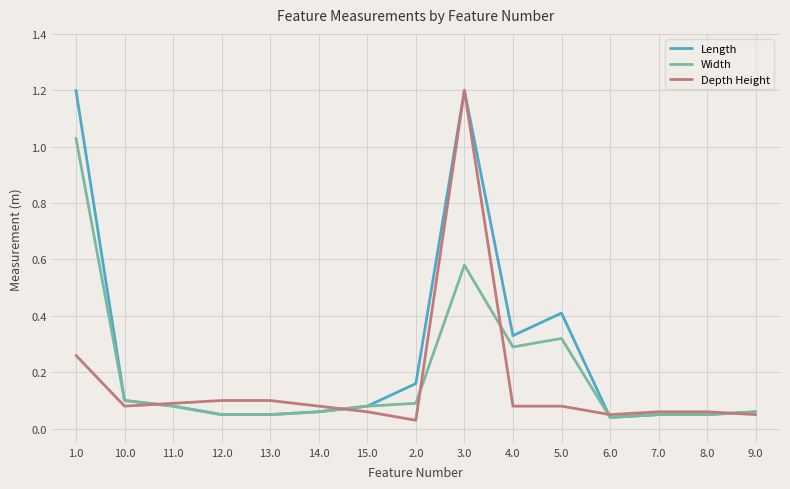

Does the chart display data point markers on the line(s)?

No